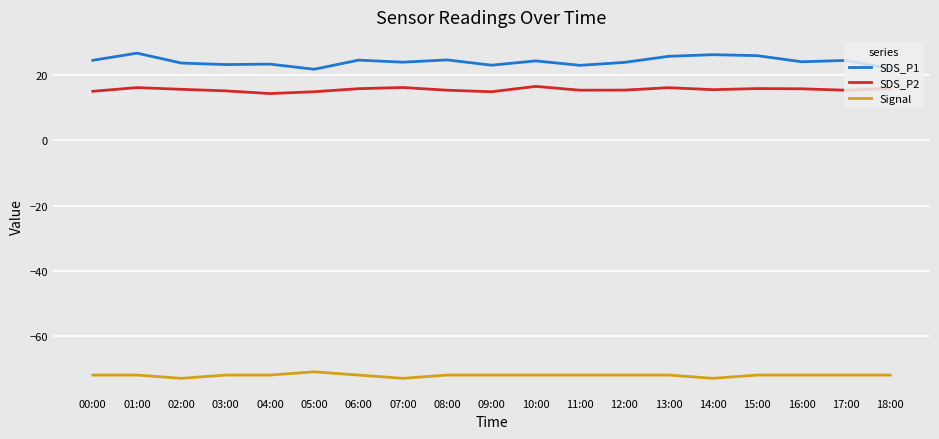

What is the greatest value displayed?

26.8